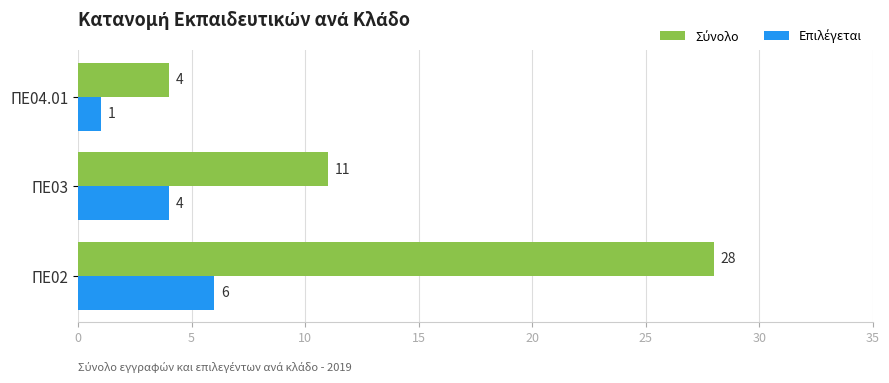

At which category is the sum across all series the highest?

ΠΕ02